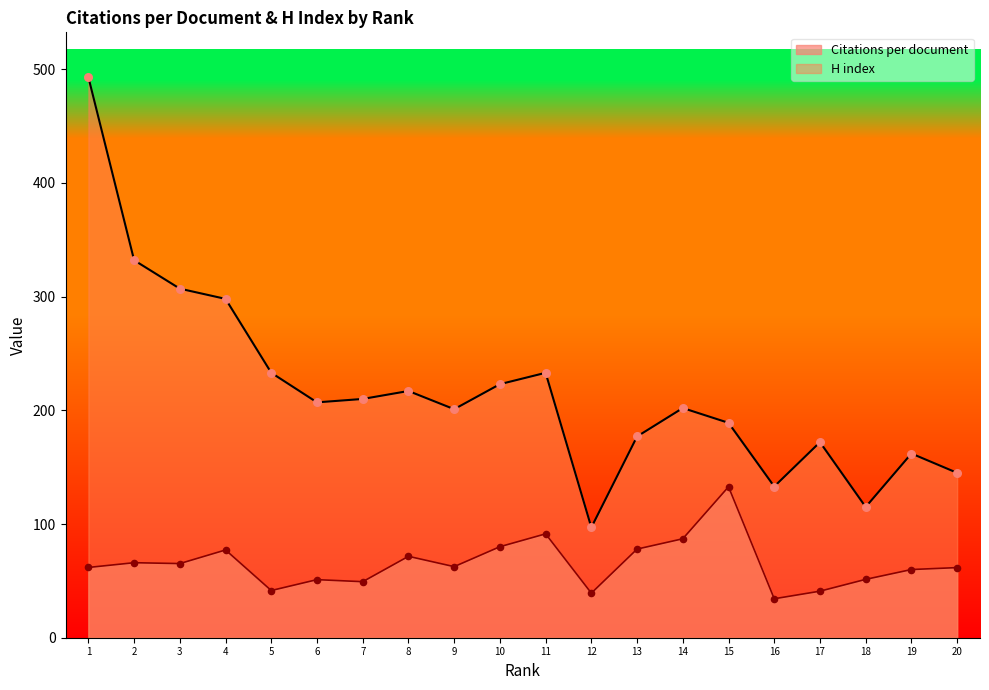

Which series has the widest spread of Y values?

H index